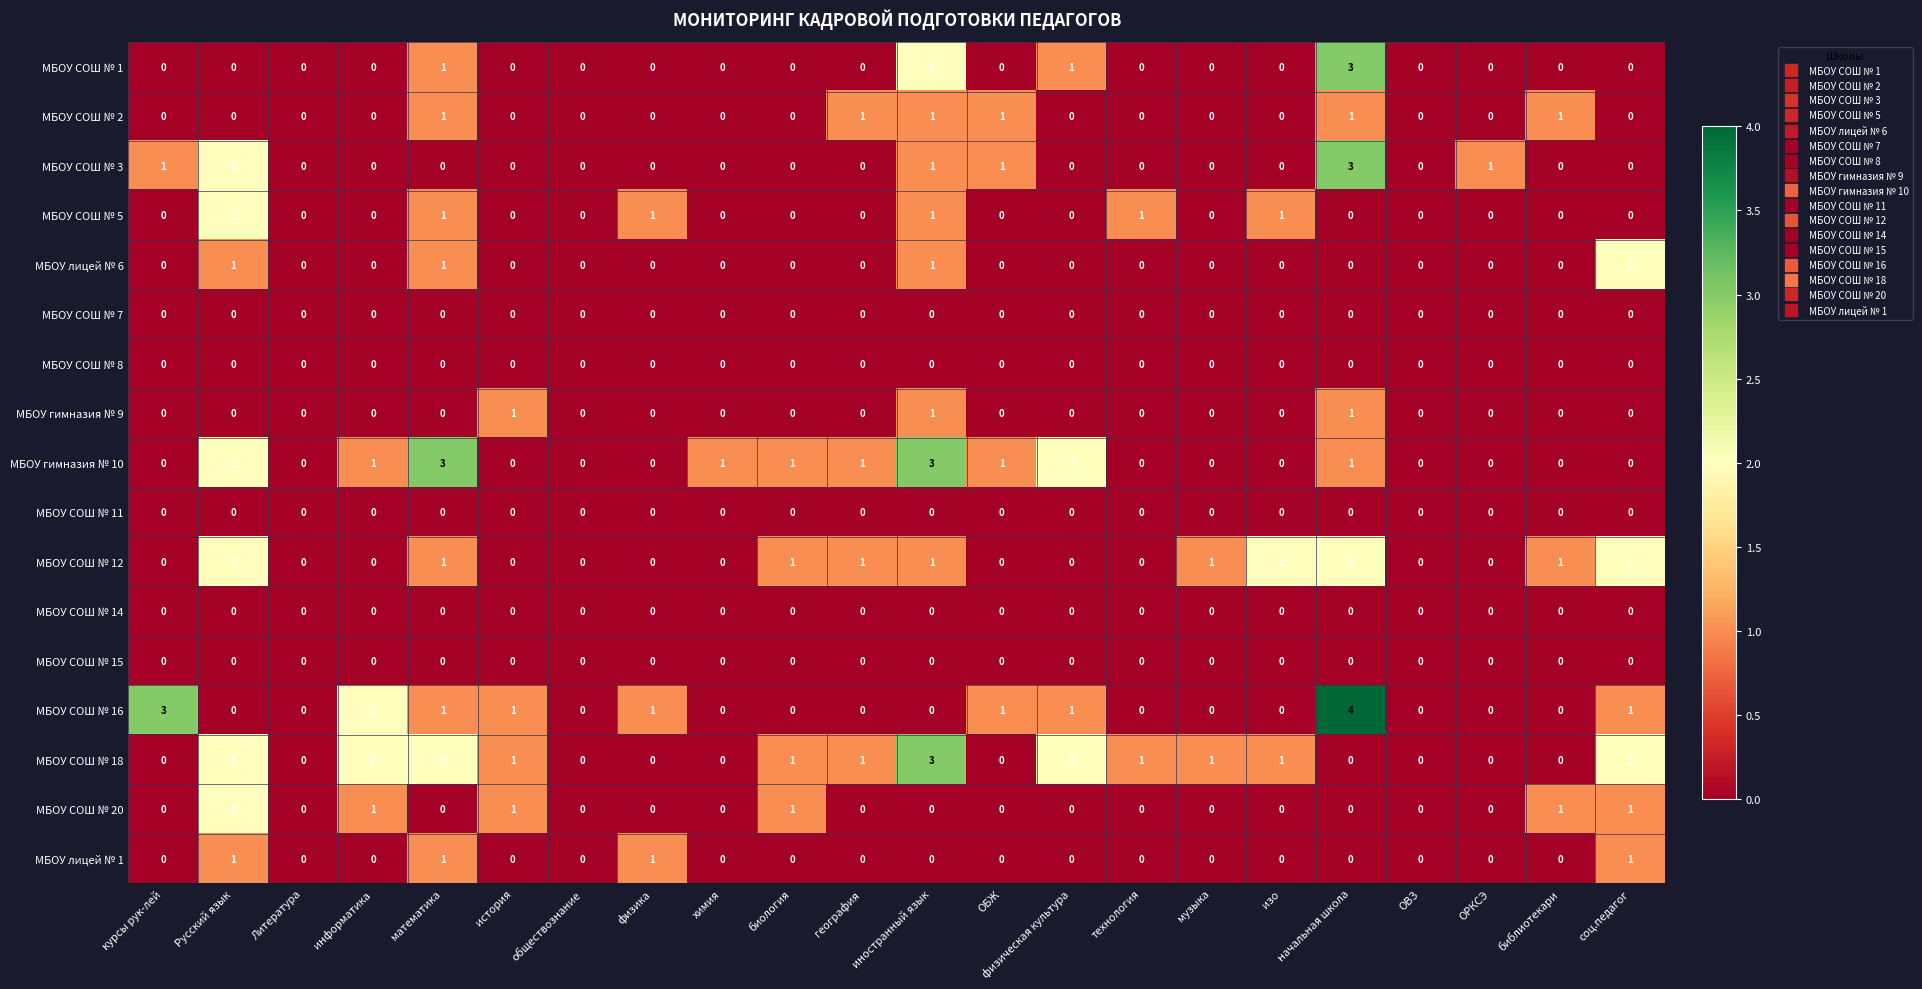

Which series has the largest range (max minus min)?

МБОУ СОШ № 16